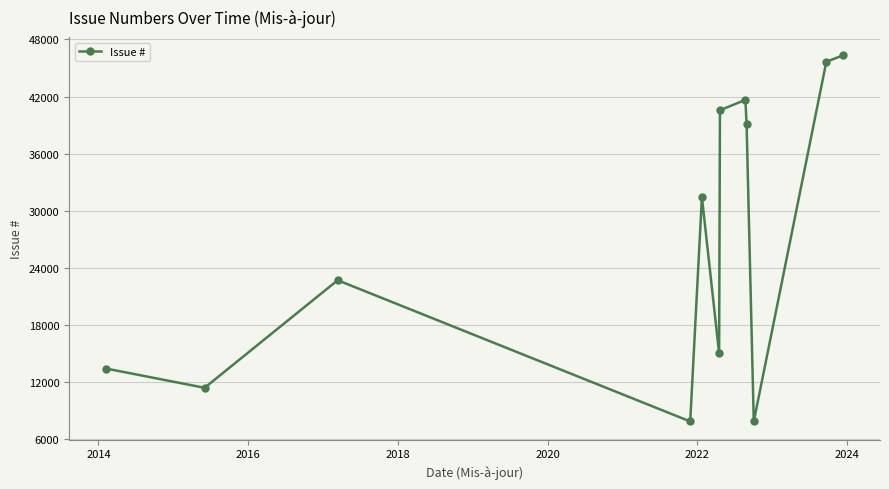

How many interior local peaks (higher than both neighbors) does the data have?

3